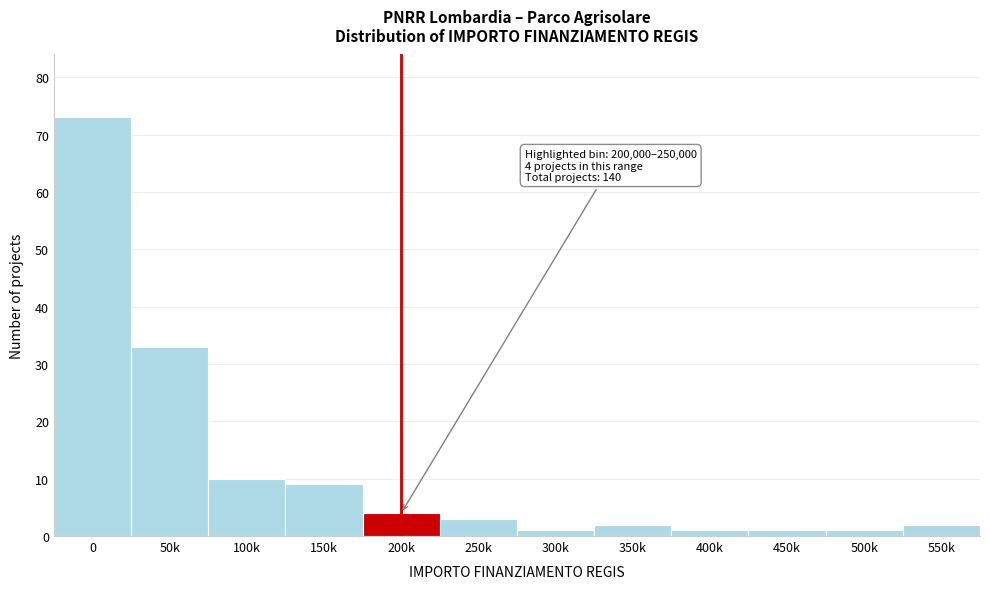

Reading right to left, transcribe all the data shown in this chart.

550k=2	500k=1	450k=1	400k=1	350k=2	300k=1	250k=3	200k=4	150k=9	100k=10	50k=33	0=73